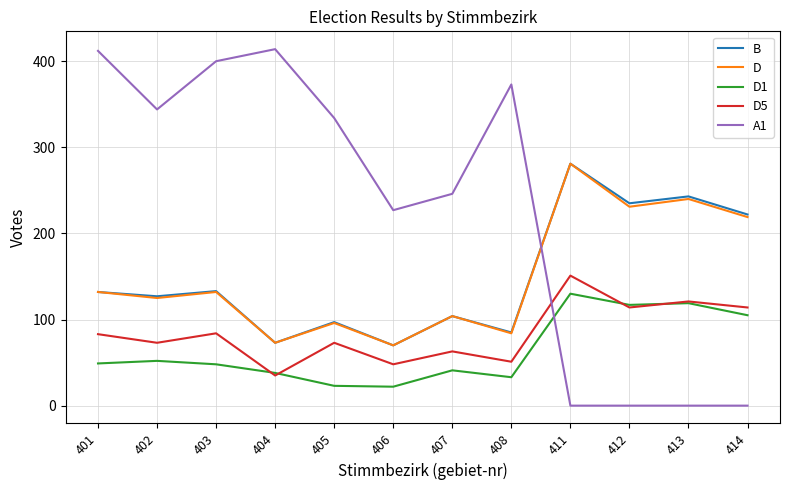

Where is the first local minimum for A1?

402